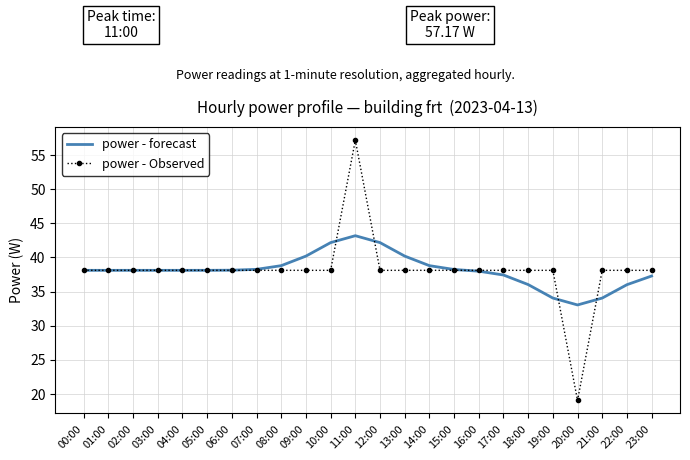

At which category is the sum across all series the highest?

11:00